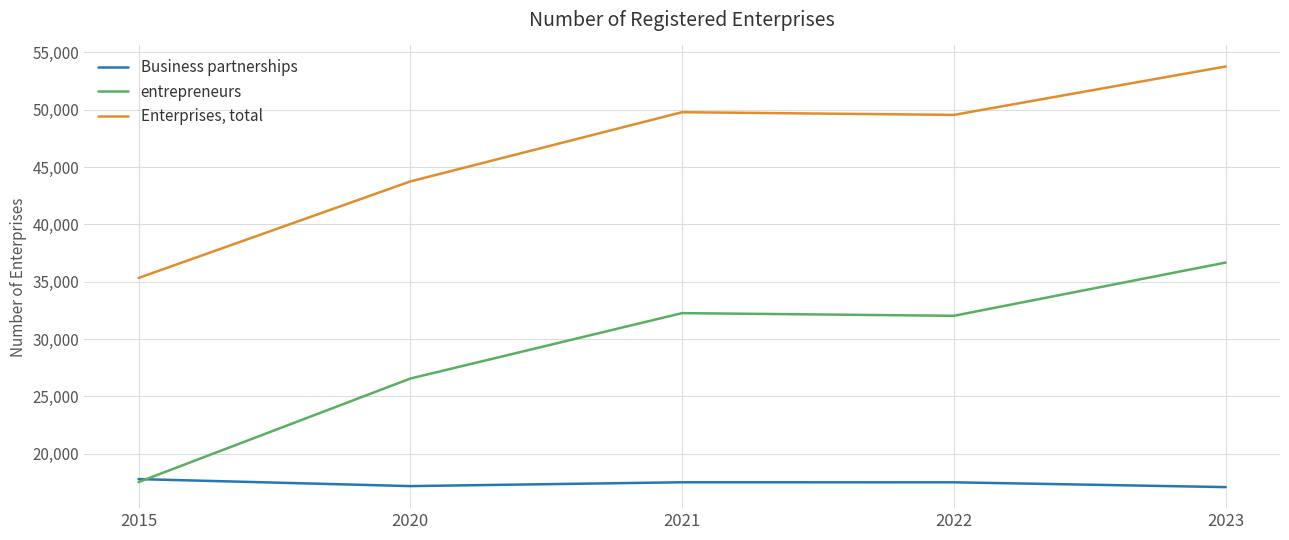

At 2020, list the series in order from largest to smallest.

Enterprises, total, entrepreneurs, Business partnerships